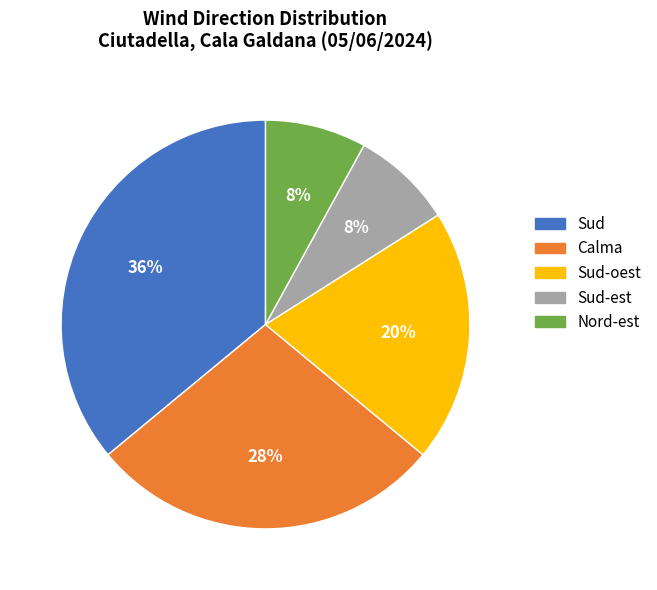

Does any single category account for the majority?

No